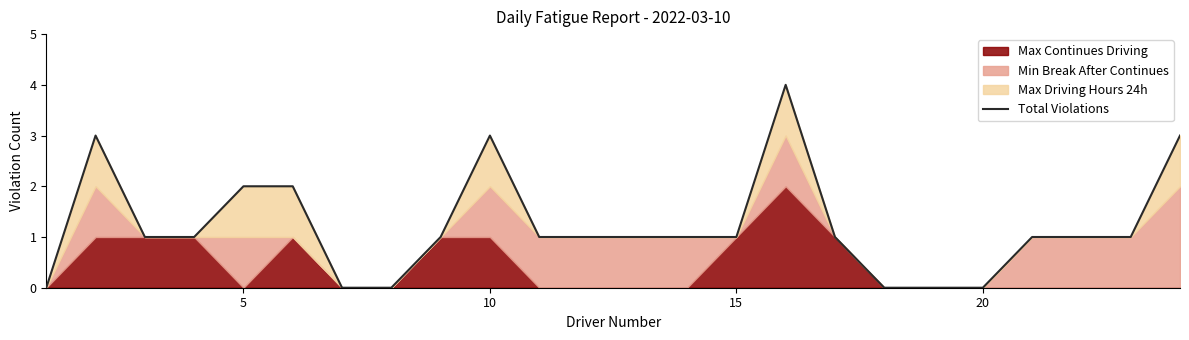

Count the number of values greater than 1.

6